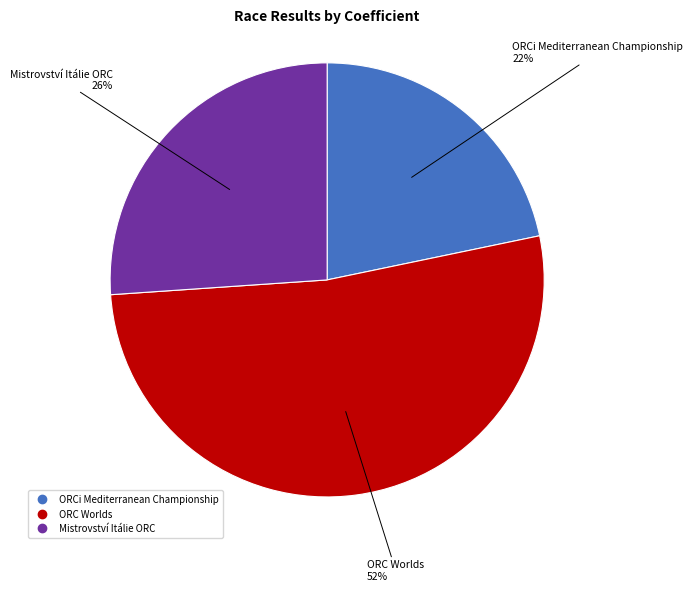

Is there any slice that represents more than half of the pie?

Yes